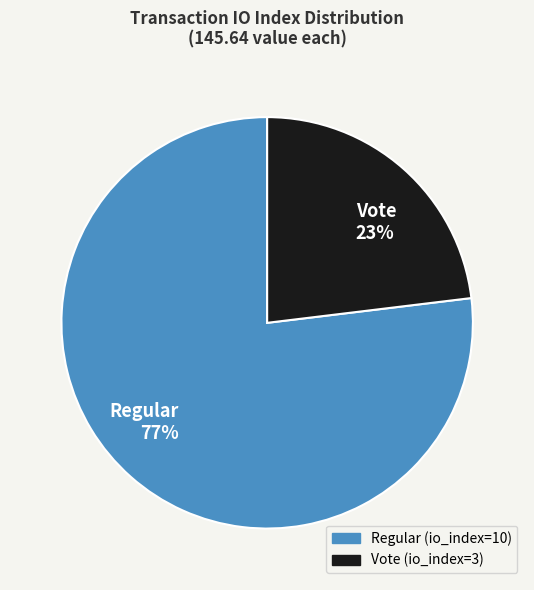

The Regular slice represents 77% of the pie. True or false?

True